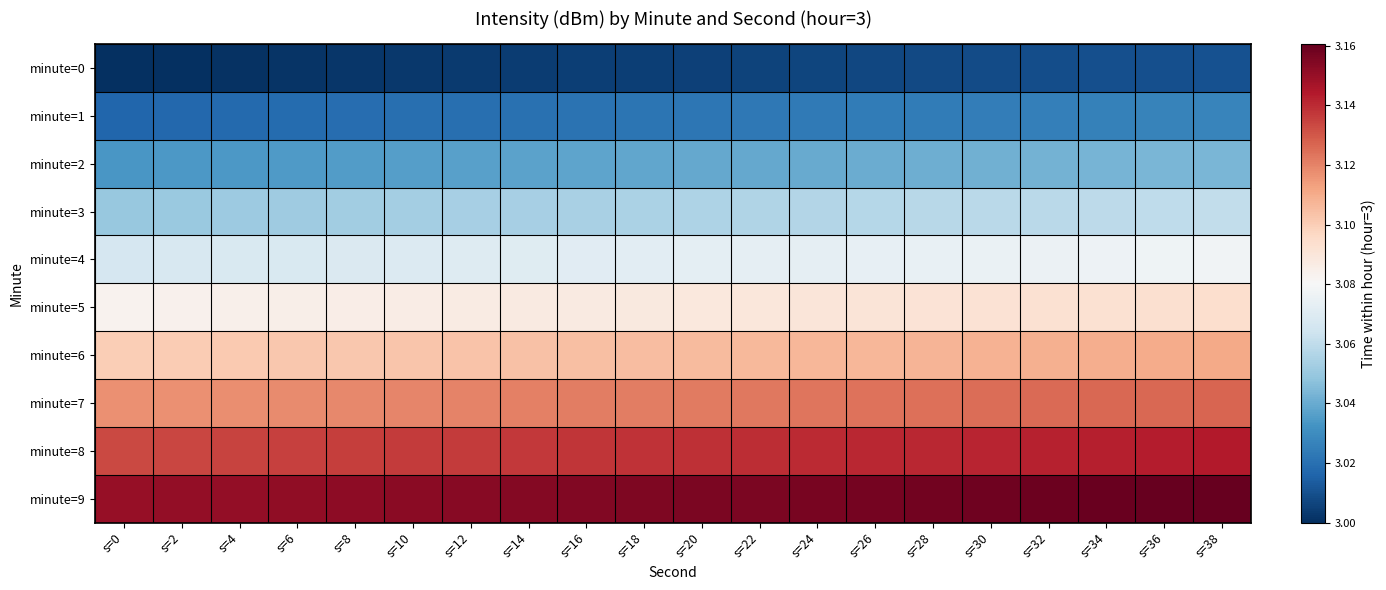

List the series in order of their peak value, highest first.

minute=9, minute=8, minute=7, minute=6, minute=5, minute=4, minute=3, minute=2, minute=1, minute=0